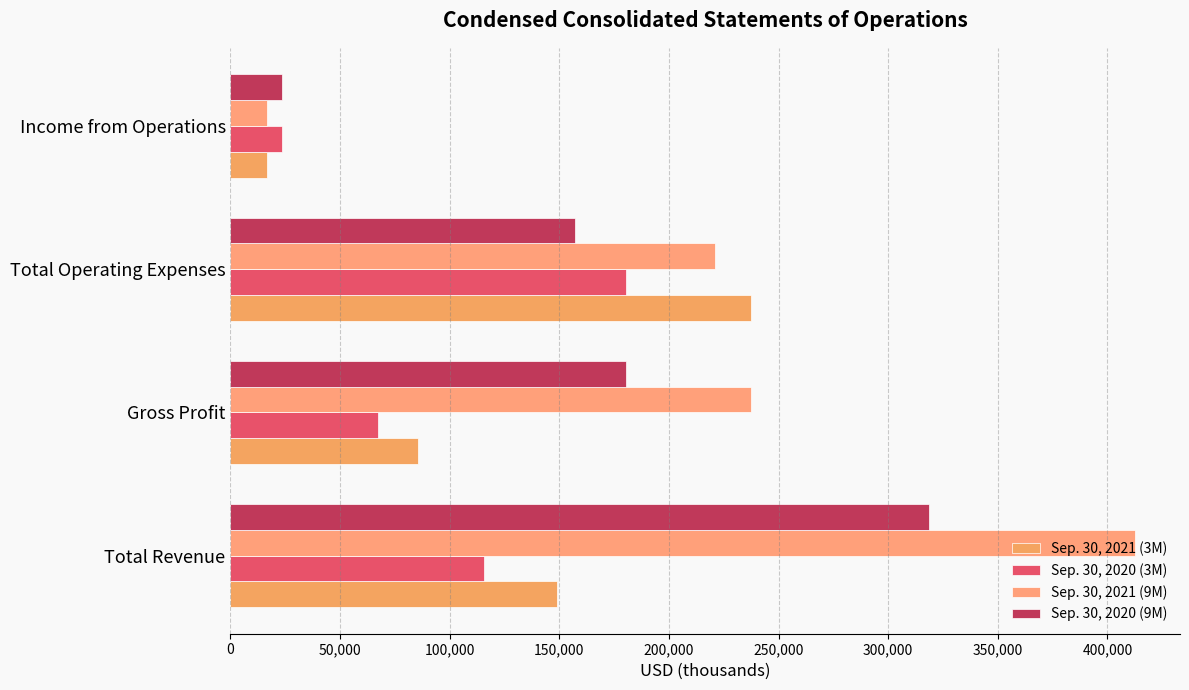

How many values in the Sep. 30, 2020 (9M) series are below 180238?

2